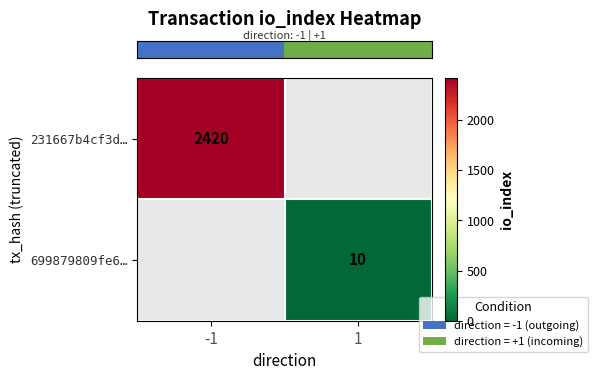

List the labels in order of row_0 value, largest first.

-1, 1